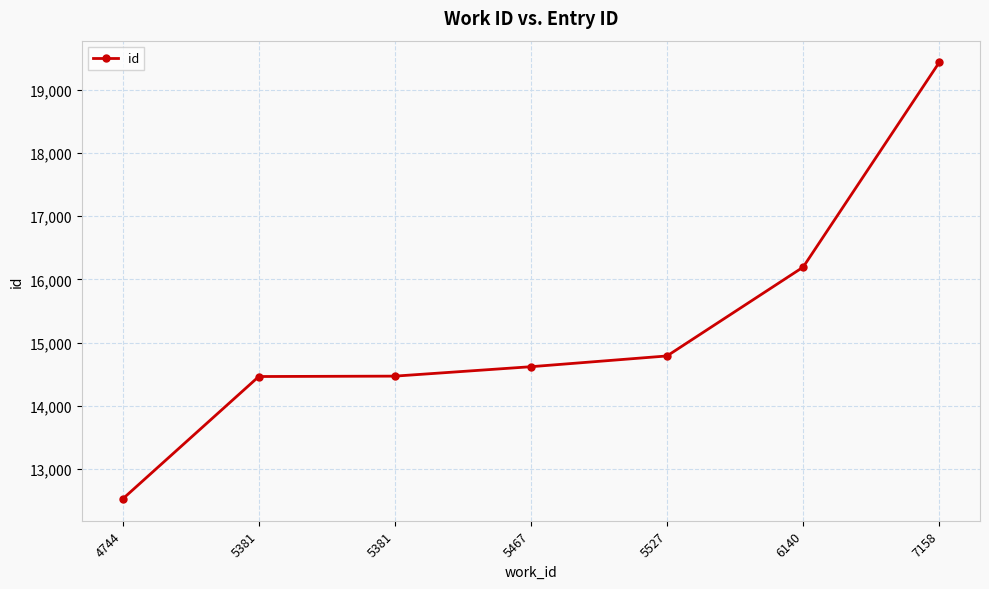

What is the difference between the values at 6140 and 5527?

1403